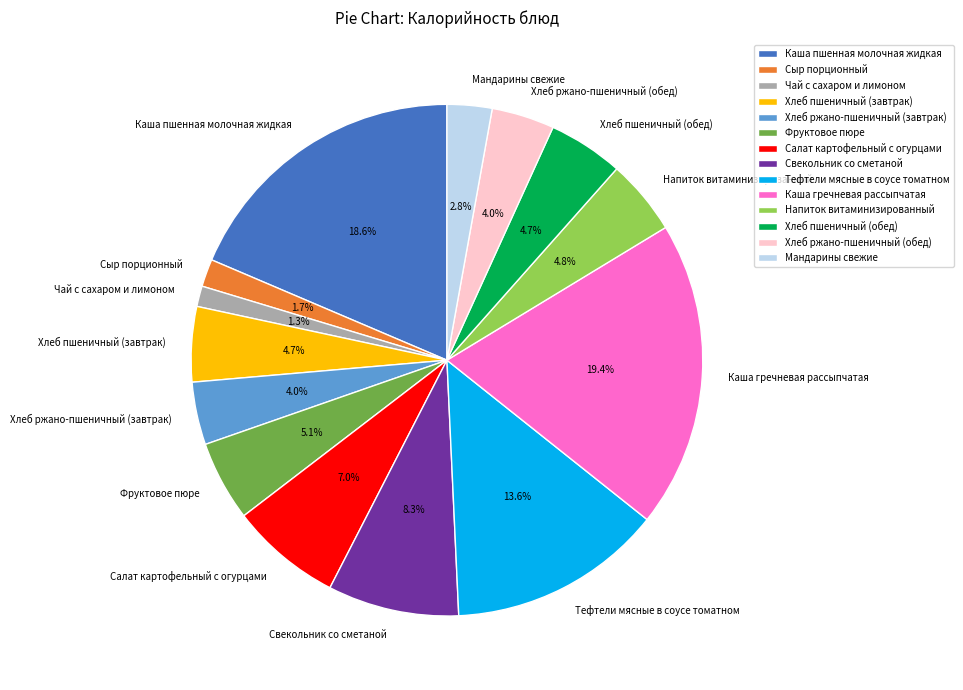

To the nearest percent, what is the average slice percentage?

7%